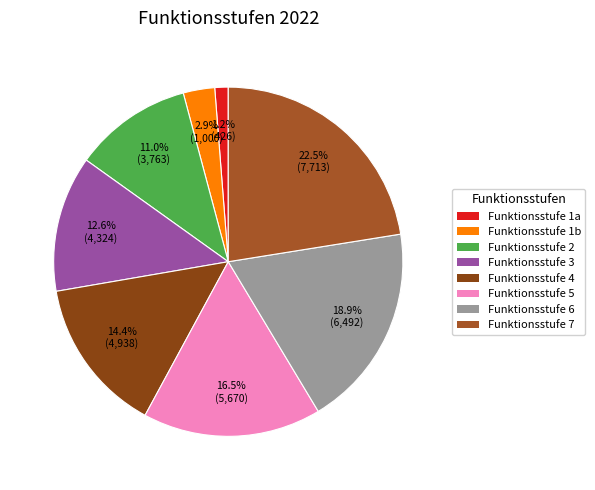

To the nearest percent, what portion does Funktionsstufe 7 represent?

22%